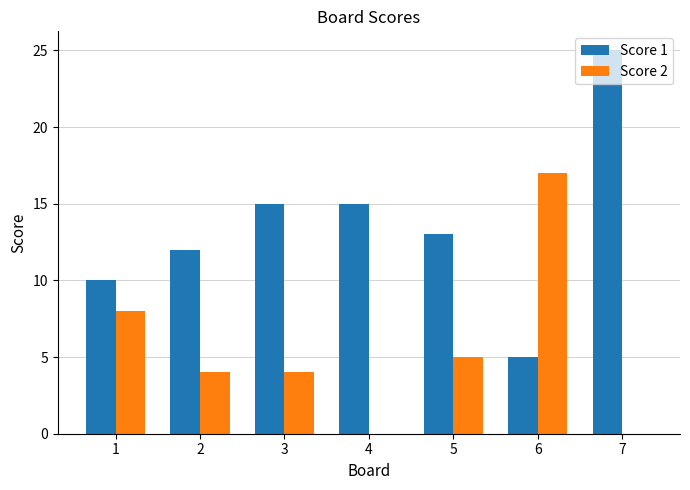

The Score 2 series shows 5 at 5. True or false?

True